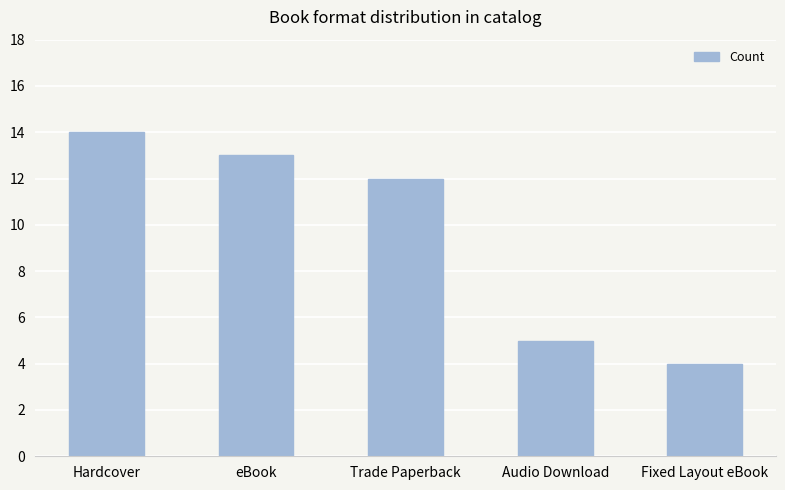

How many values are between 5 and 13?

3